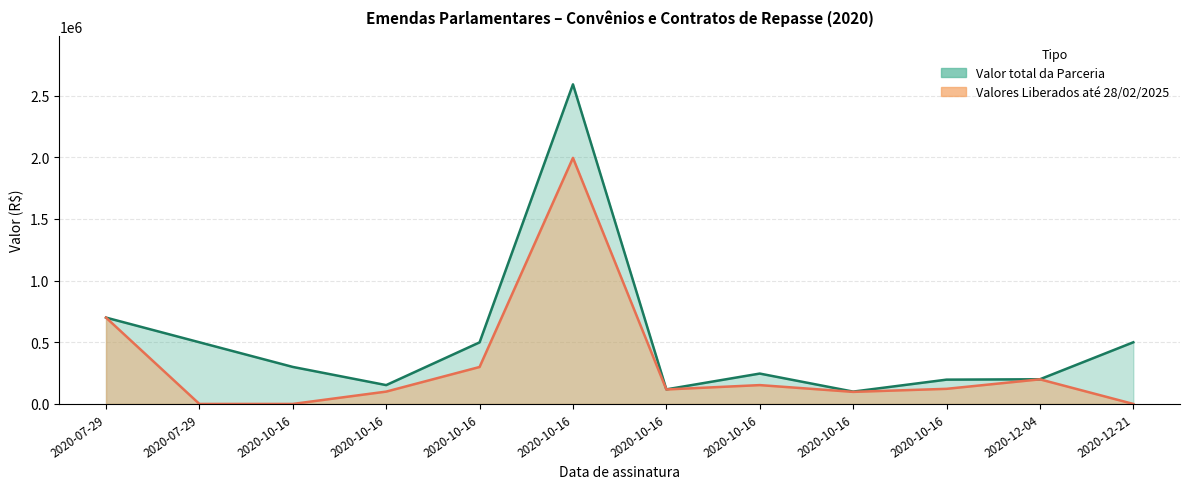

True or false: Valores Liberados ate 28/02/2025 and Valor total da Parceria intersect in this chart.

False